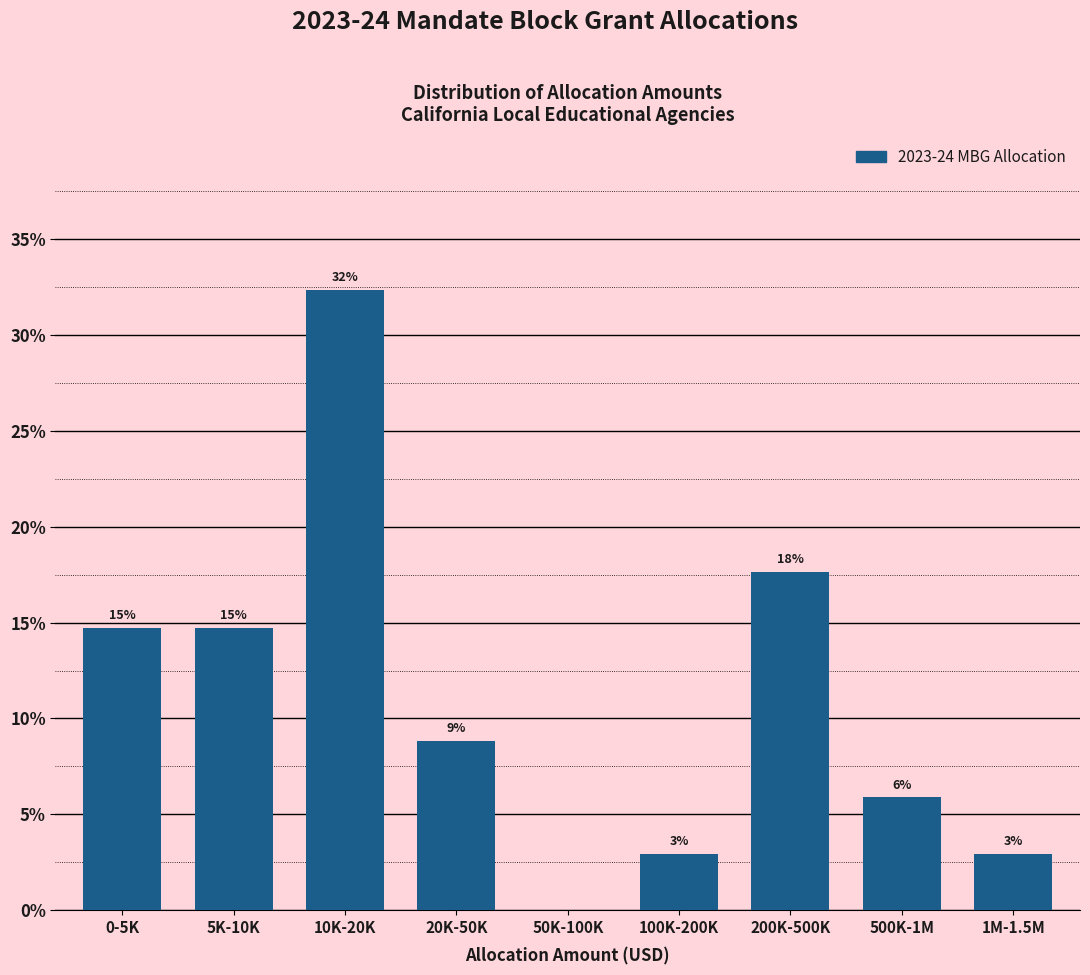

Are the bars horizontal?

No